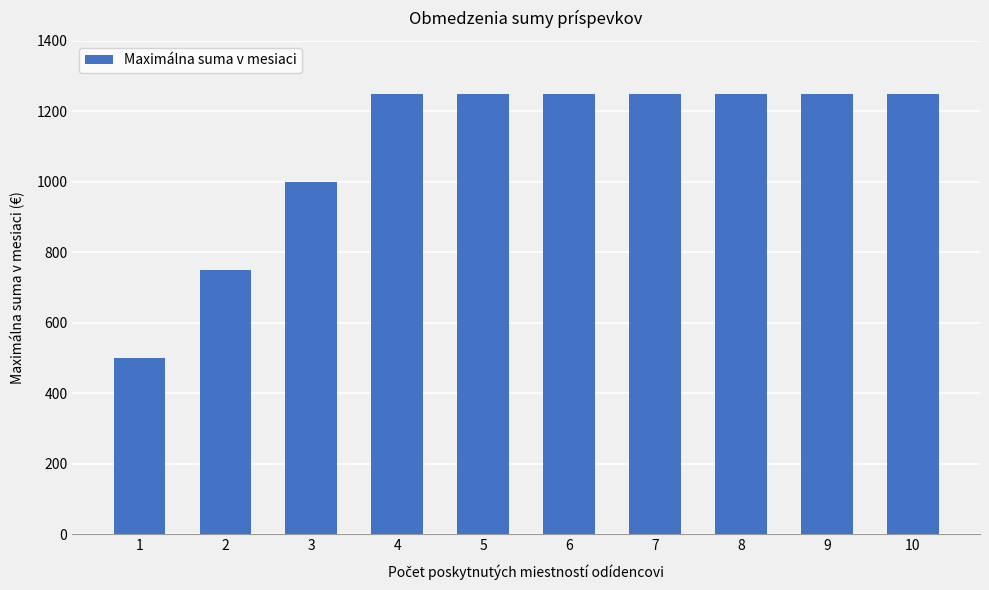

What is the difference between the second highest and minimum values?

750